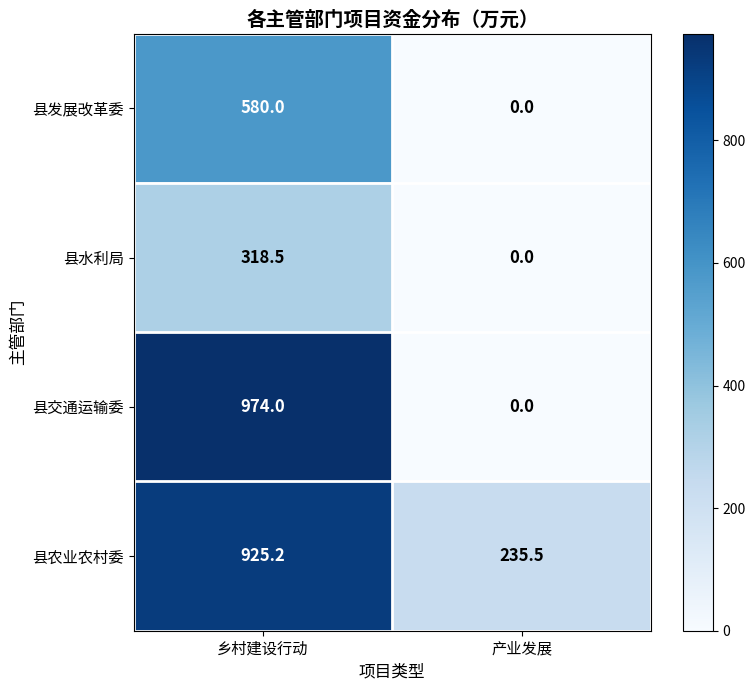

Which series has the largest range (max minus min)?

县交通运输委